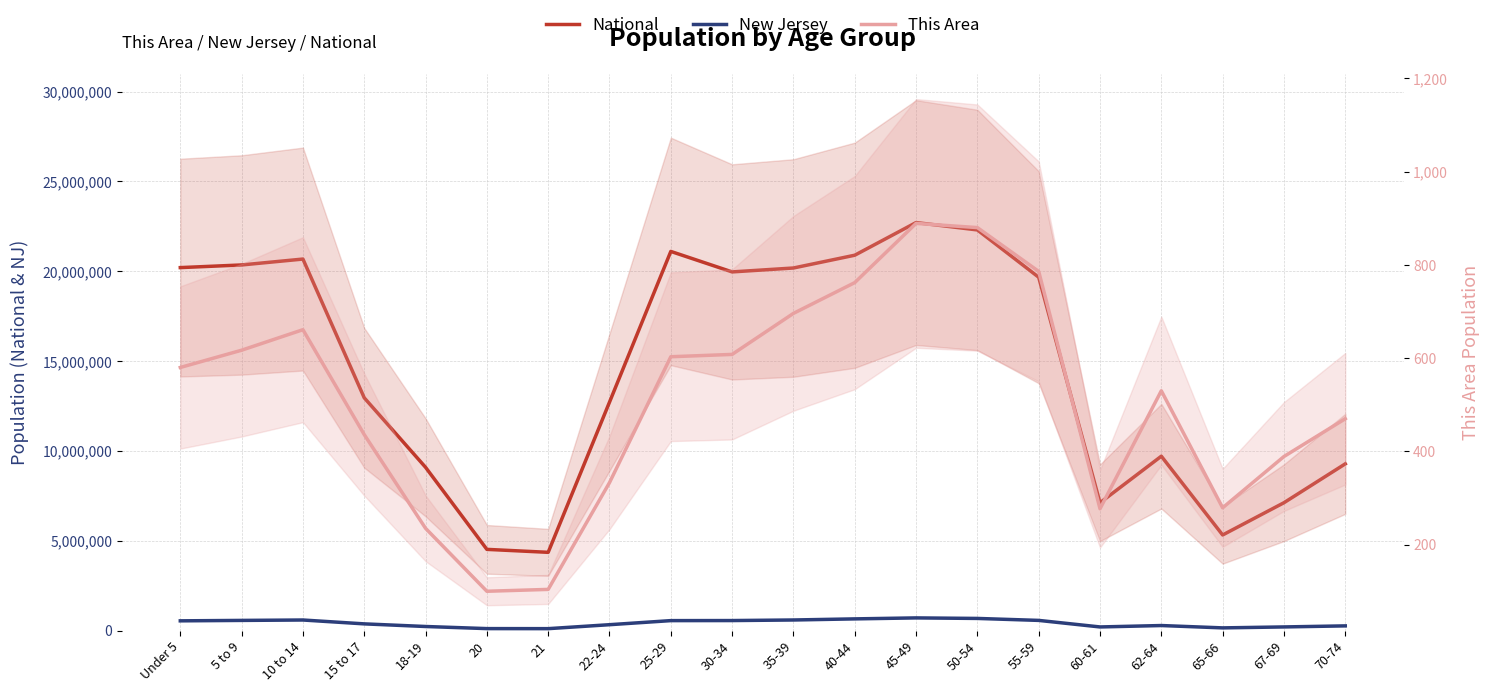

Read the This Area value at 50-54.

880